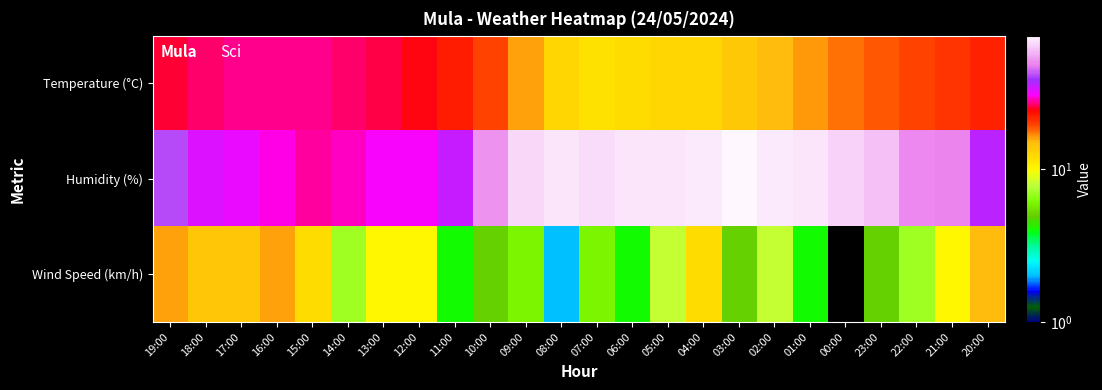

At how many categories does at least one series exceed 1?

24